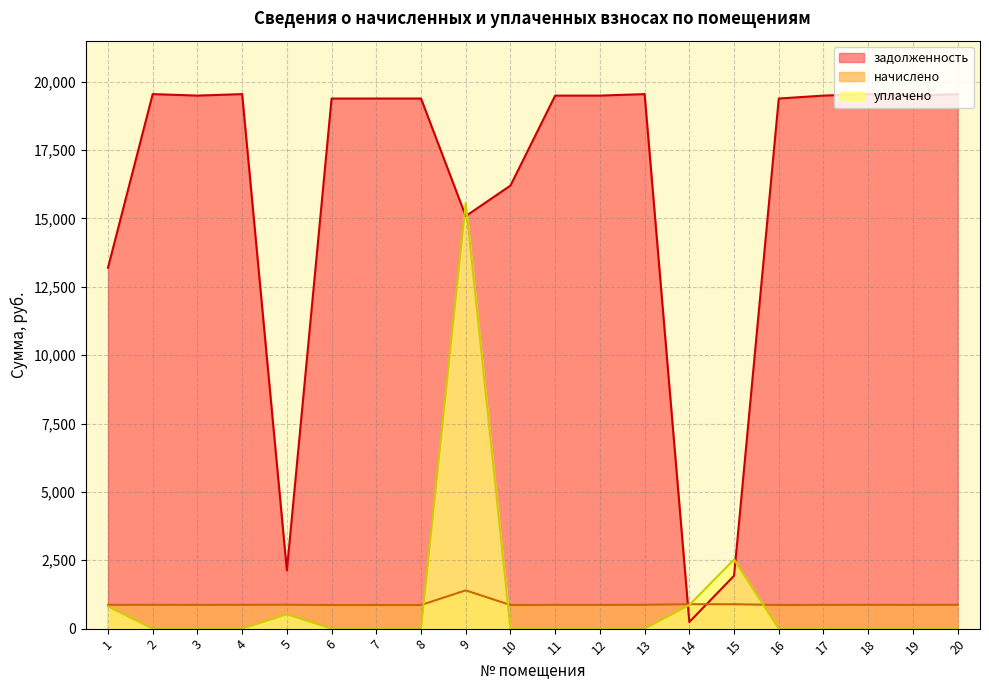

Reading left to right, extract all data points from this chart.

задолженность: 13198.9	19546.8	19492.9	19546.8	2127.7	19384.3	19385.3	19385.3	15085.8	16202.5	19492.9	19492.9	19546.8	241.8	1934.4	19385.3	19492.9	19546.8	19492.9	19546.8
начислено: 868.8	871.2	868.8	871.2	873.6	864.0	864.0	864.0	1399.2	864.0	868.8	868.8	871.2	892.8	892.8	864.0	868.8	871.2	868.8	871.2
уплачено: 814.5	0.0	0.0	0.0	523.3	0.0	0.0	0.0	15566.4	0.0	0.0	0.0	0.0	862.6	2529.6	0.0	0.0	0.0	0.0	0.0